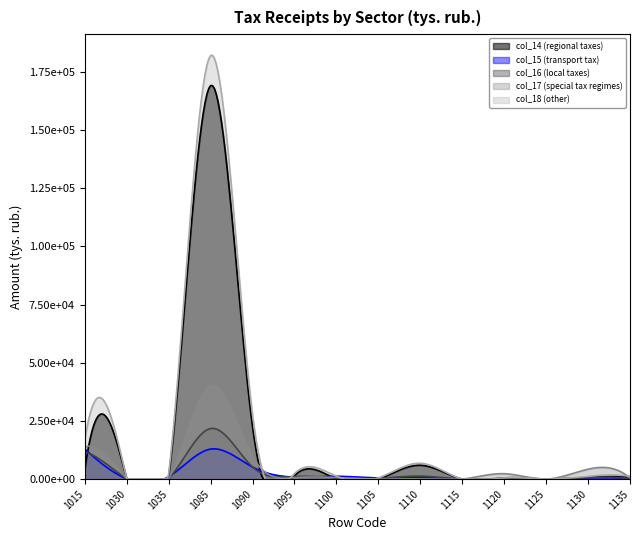

The col_18 (other) series shows 2371 at 1095. True or false?

True